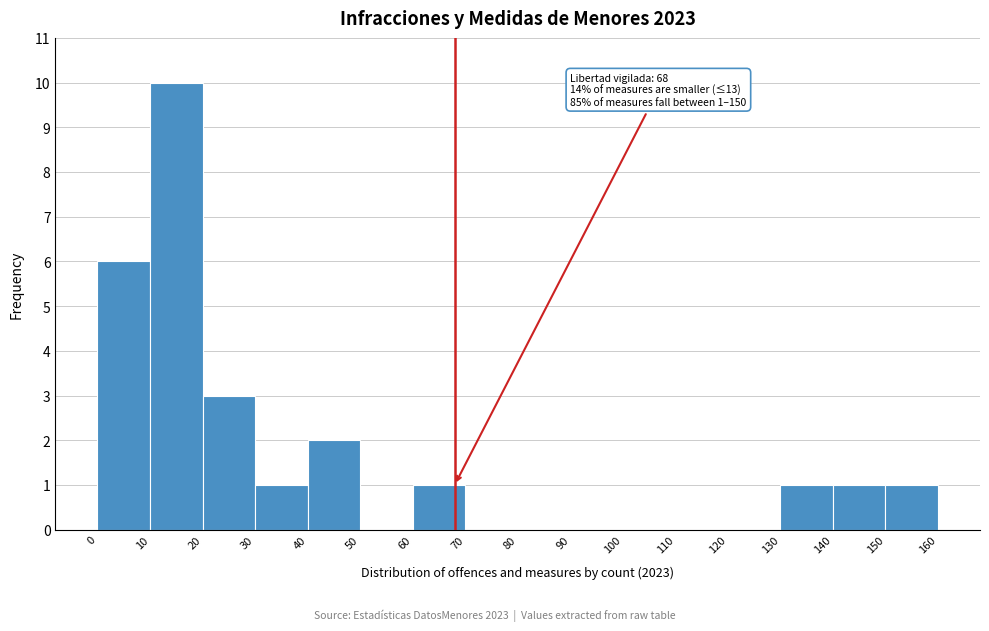

Which range on the x-axis has the tallest bar?

10 to 20